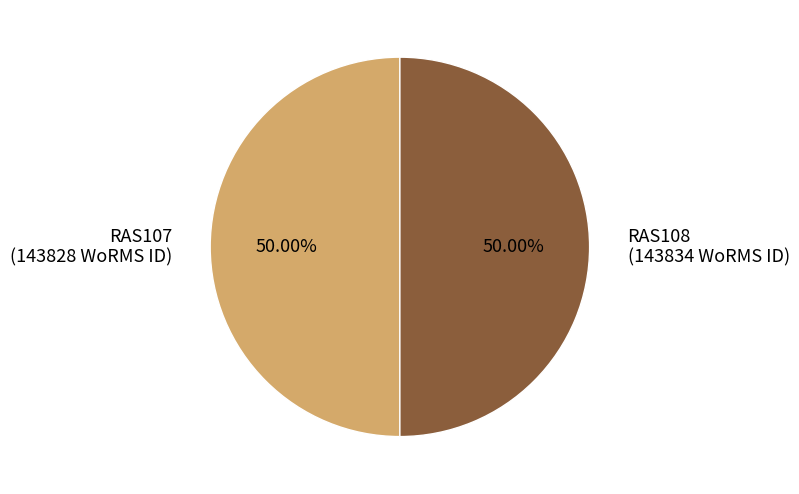

Approximately how many times larger is the value at RAS107 (143828 WoRMS ID) compared to RAS108 (143834 WoRMS ID)?

1.0